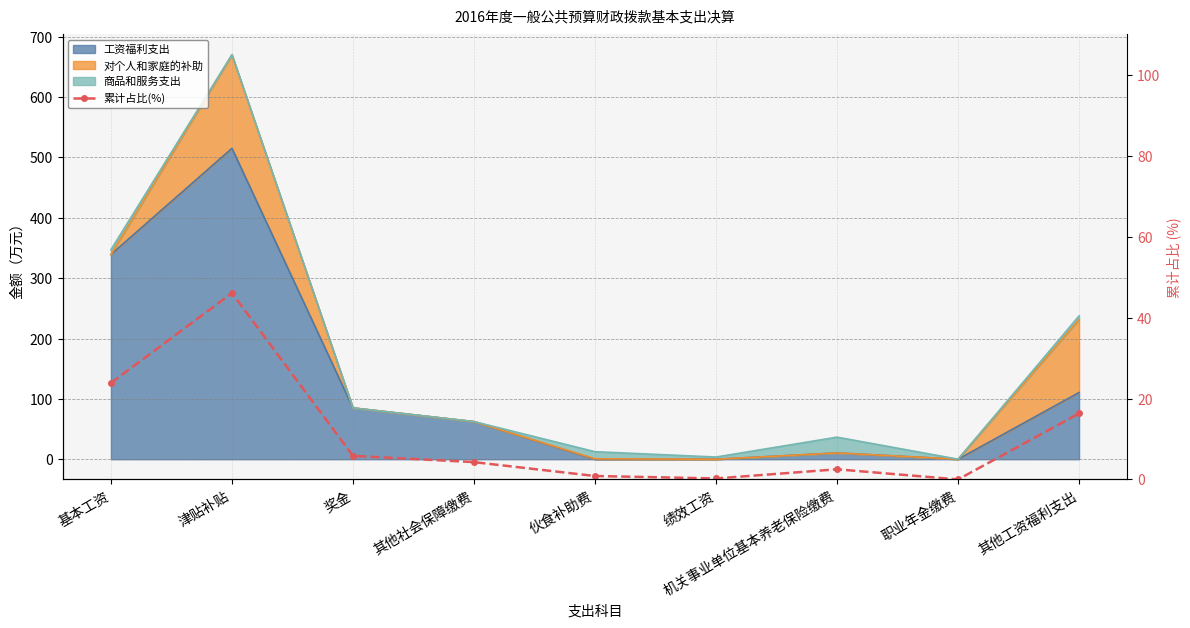

At which category does the chart reach its minimum across all series?

职业年金缴费